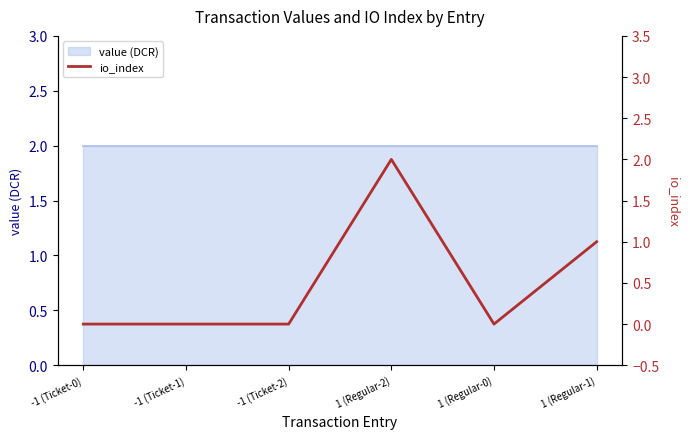

The chart shows a value of -1 at 1 (Regular-0). True or false?

False